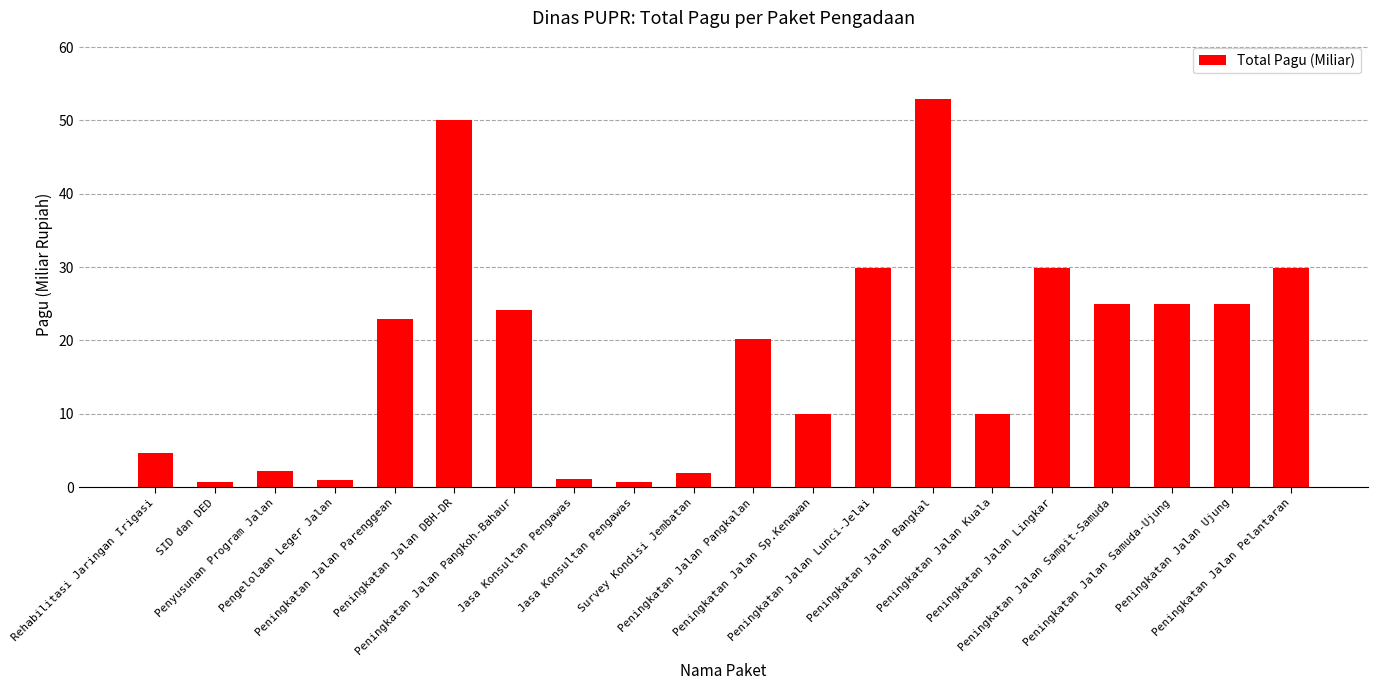

Which has a higher value, Penyusunan Program Jalan or Peningkatan Jalan Pangkalan?

Peningkatan Jalan Pangkalan